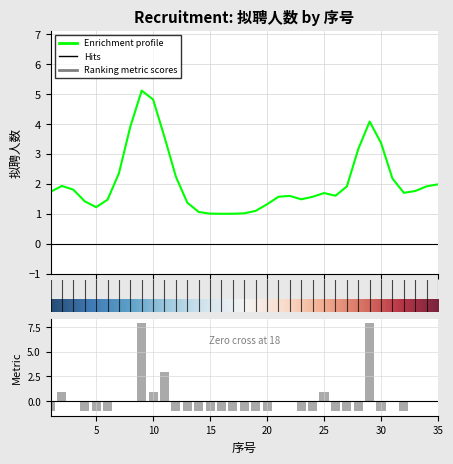

What is the value of the 28th bar from the left?

-1.1